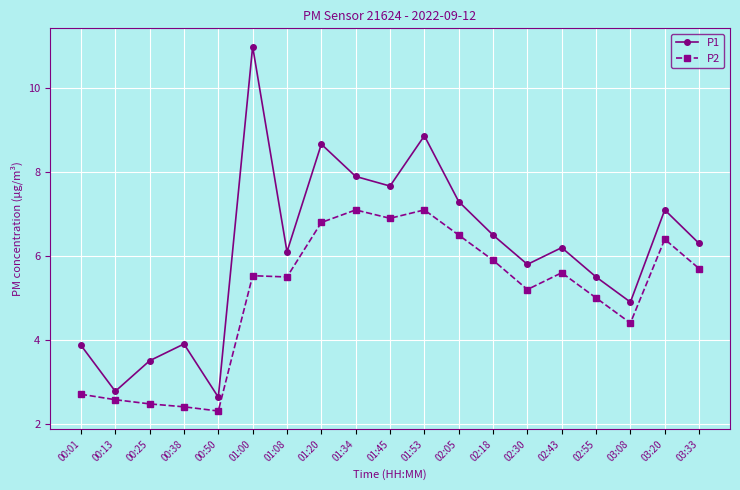

Which series has the largest range (max minus min)?

P1